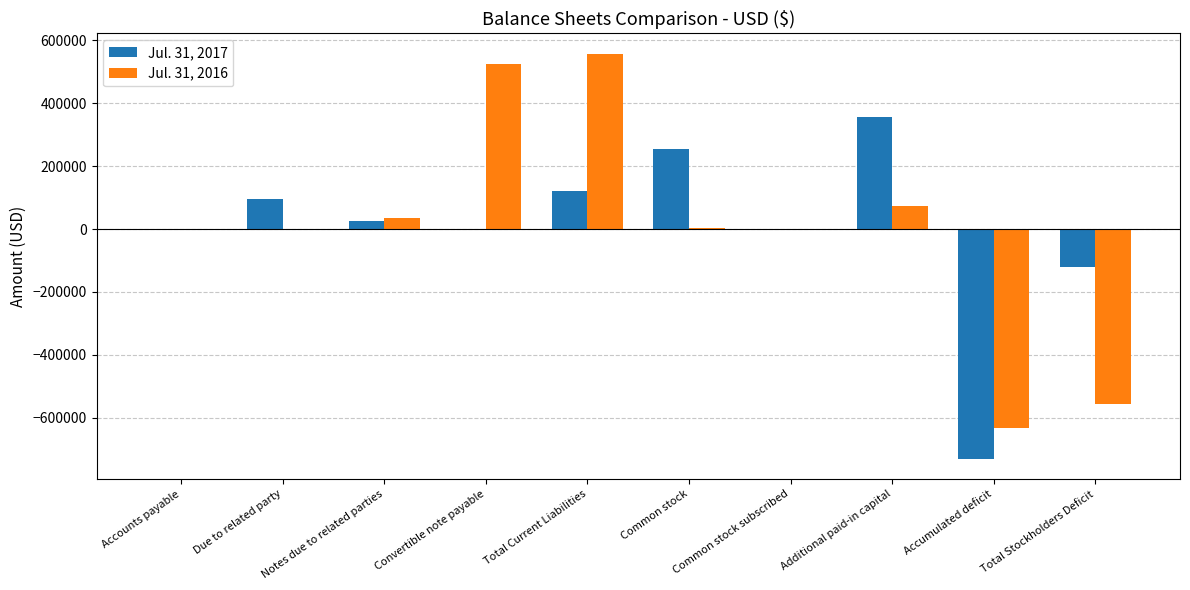

Which series changed the most between Convertible note payable and Total Stockholders Deficit?

Jul. 31, 2016